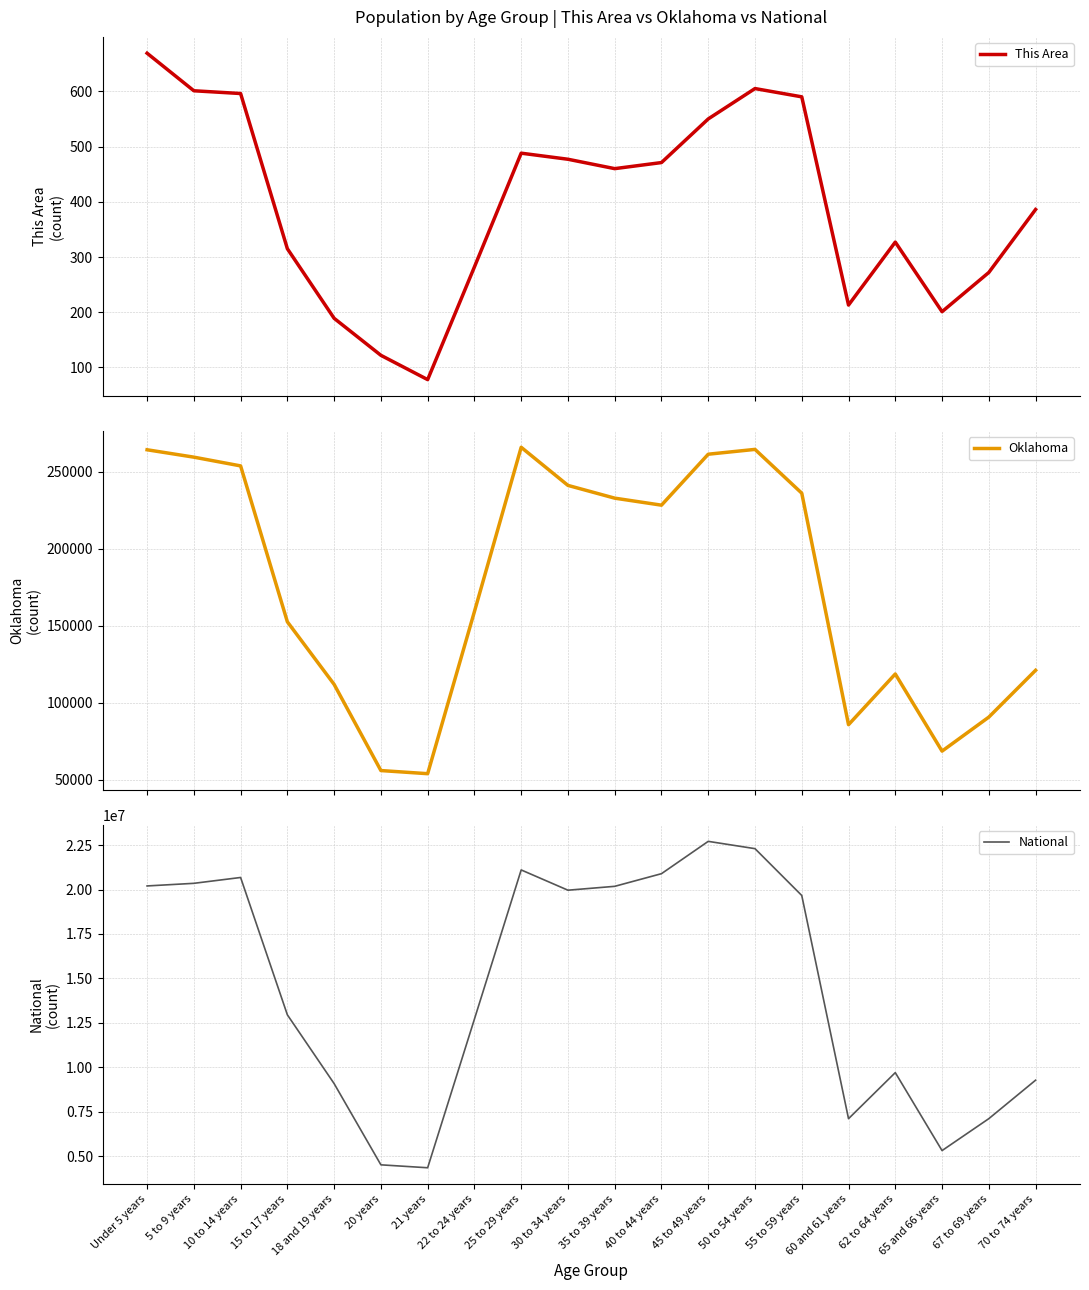

What is the label of the 7th point from the left?

21 years